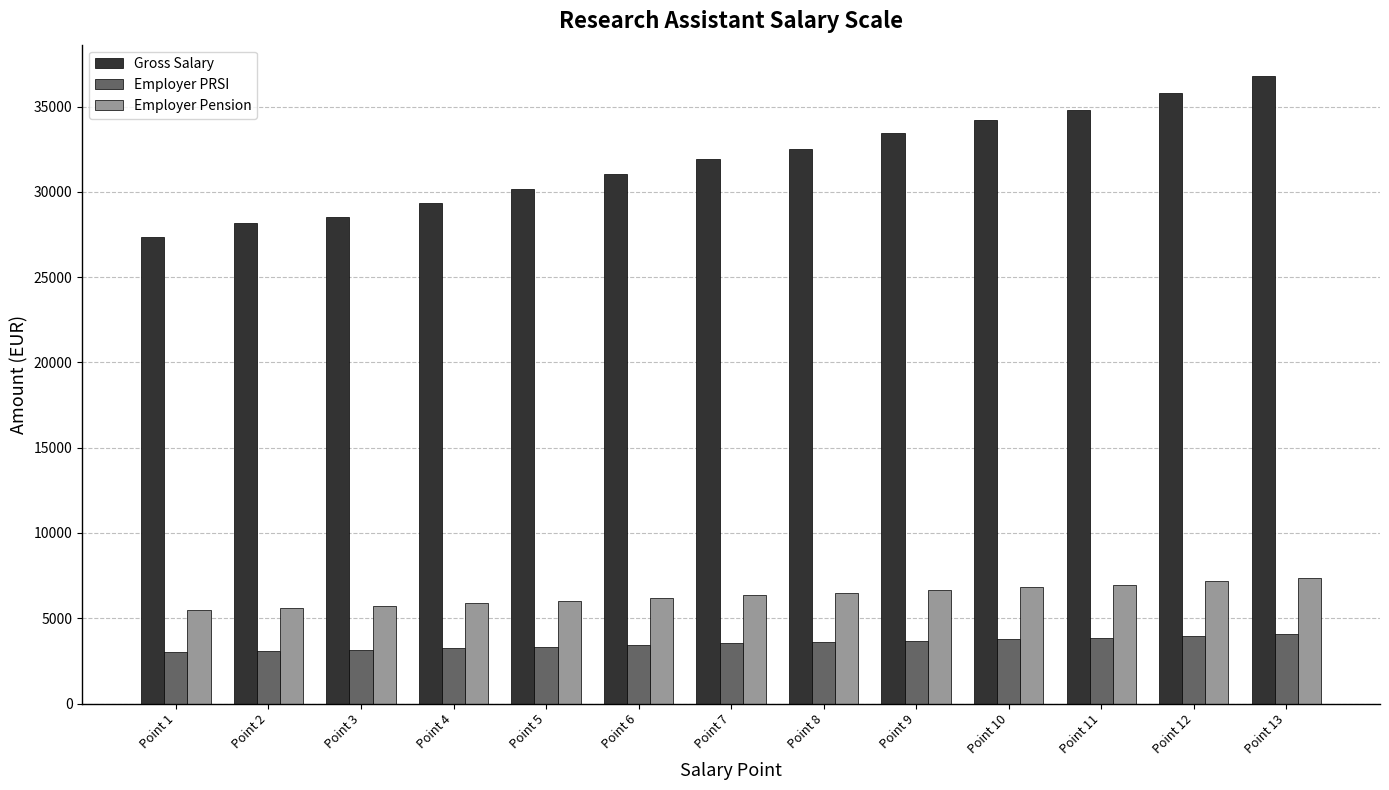

Where does the Employer Pension series first go above 6387?

Point 7